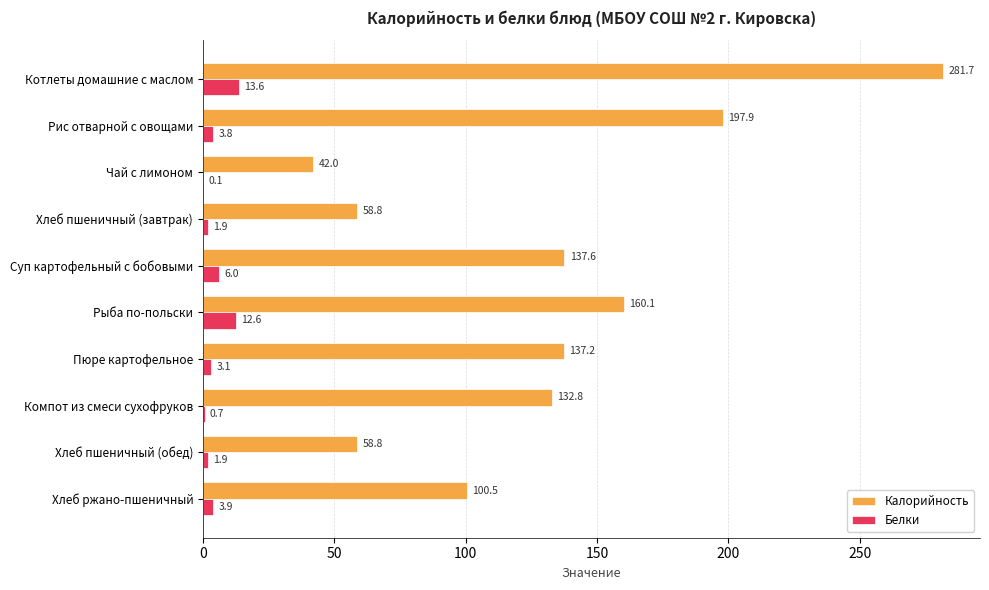

What is the sum of the Калорийность values at Рыба по-польски and Котлеты домашние с маслом?

441.8